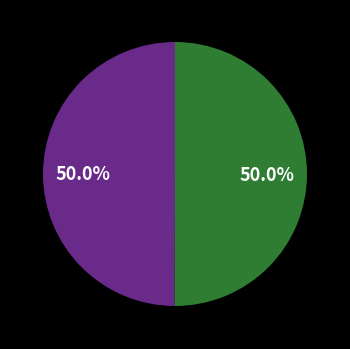

How many segments does this pie chart have?

2